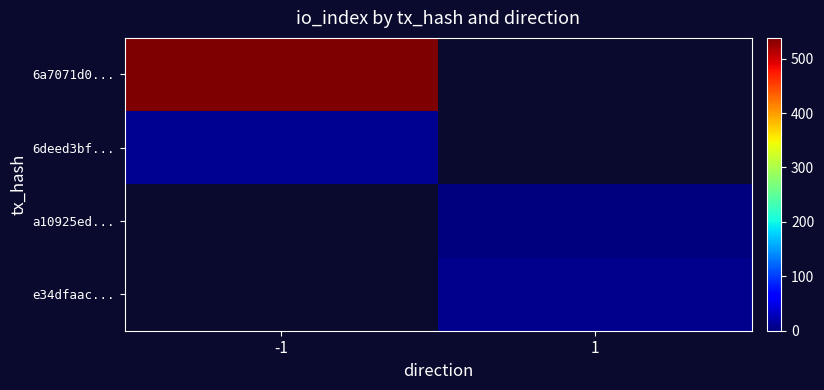

At how many categories does at least one series exceed 339?

1